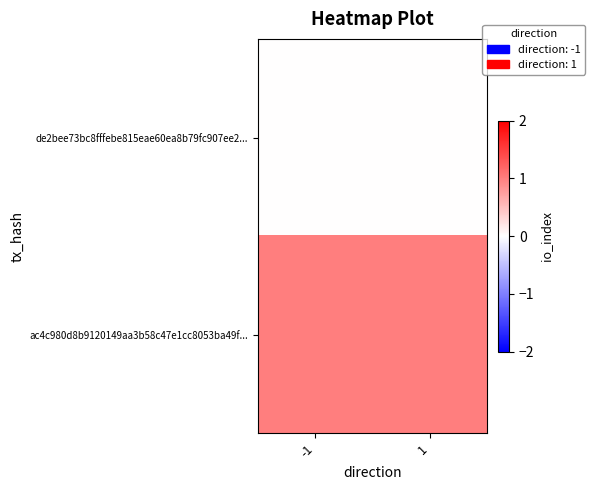

Reading left to right, what are all the values shown in this chart?

de2bee73bc8fffebe815eae60ea8b79fc907ee2...: -1=0	1=0
ac4c980d8b9120149aa3b58c47e1cc8053ba49f...: -1=1	1=1